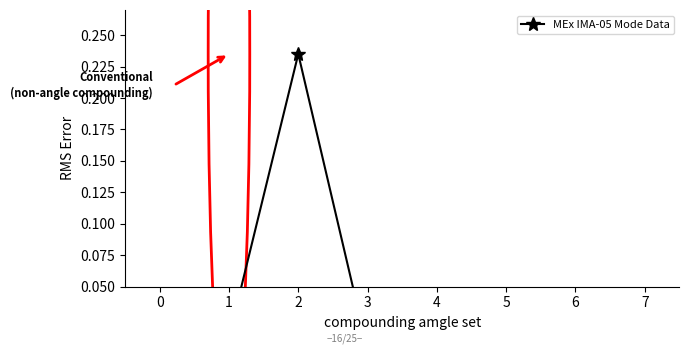

The chart shows a value of -0.2 at 3. True or false?

False